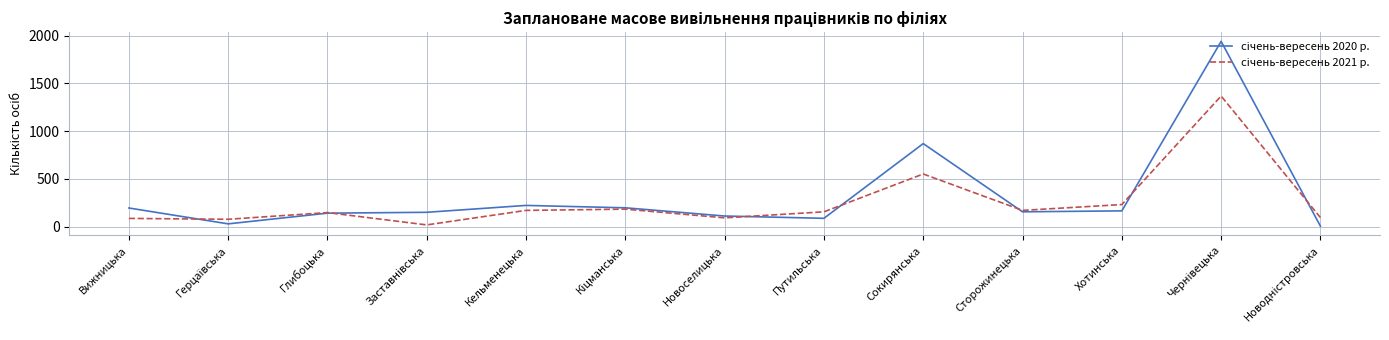

What is the total value across all series at Глибоцька?

288